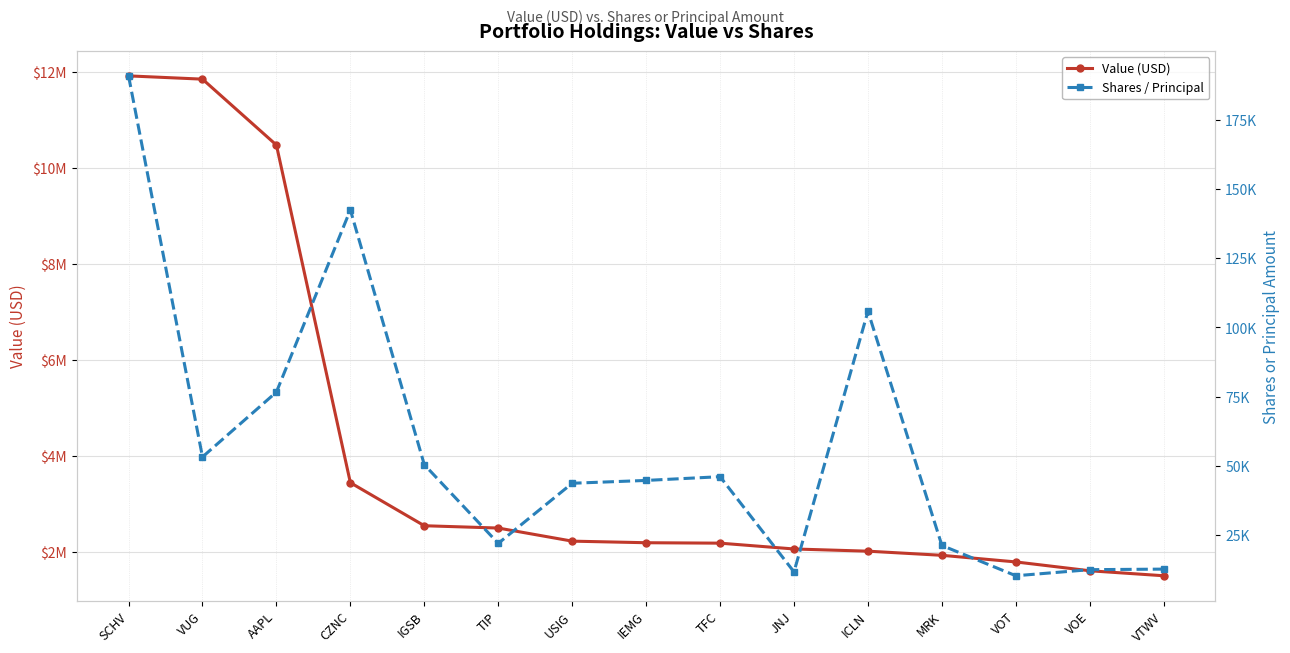

What is the spread (max minus min) of values at VOE?

1595581